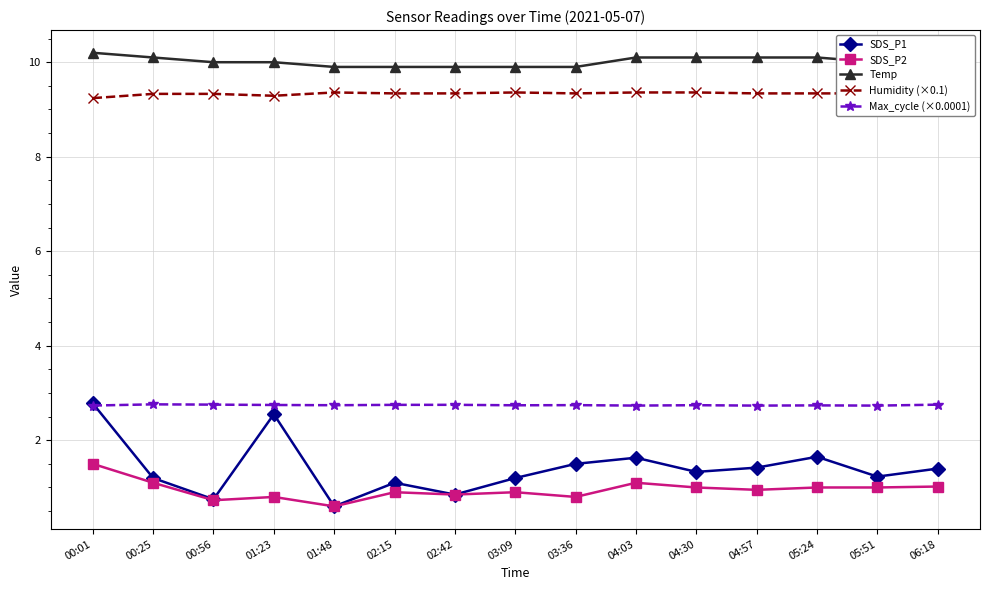

Which category has the lowest value in the SDS_P2 series?

01:48